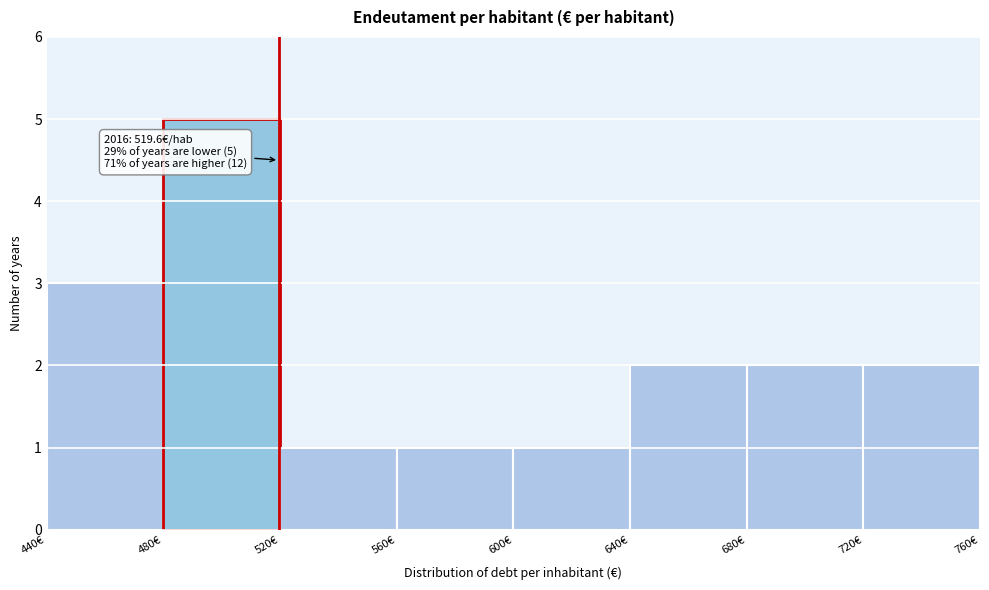

Which range on the x-axis has the tallest bar?

480 to 520